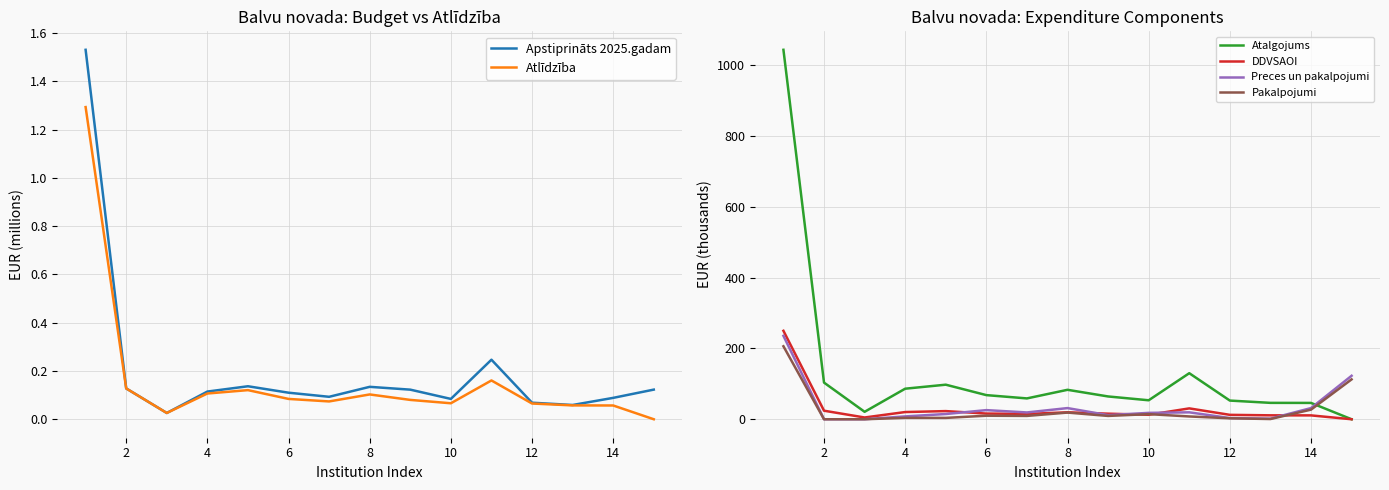

At how many categories does at least one series exceed 749?

1